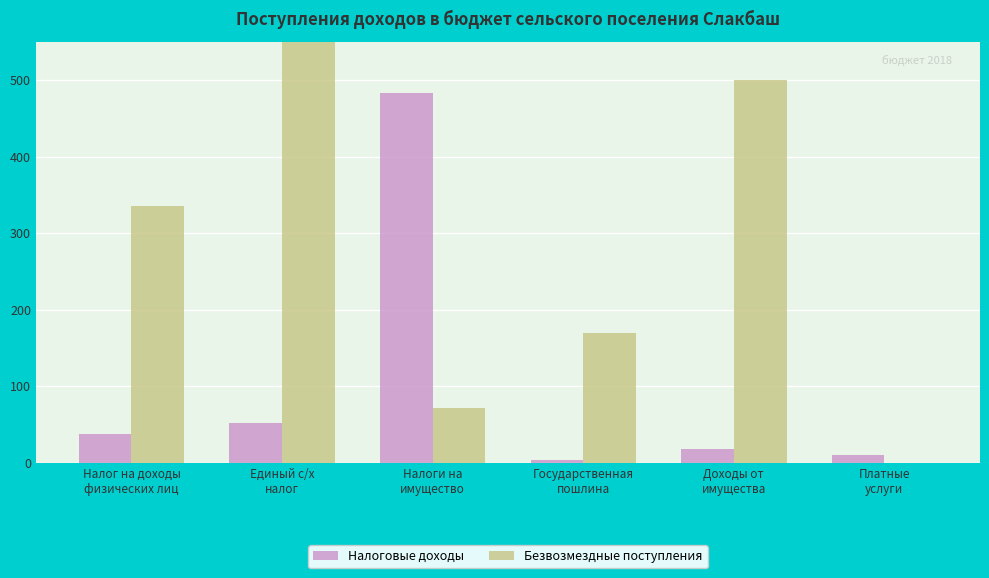

Reading right to left, transcribe all the data shown in this chart.

Налоговые доходы: 9.8	18.2	4.0	482.9	52.0	37.5
Безвозмездные поступления: 0.0	500.0	170.0	71.8	1272.7	335.4